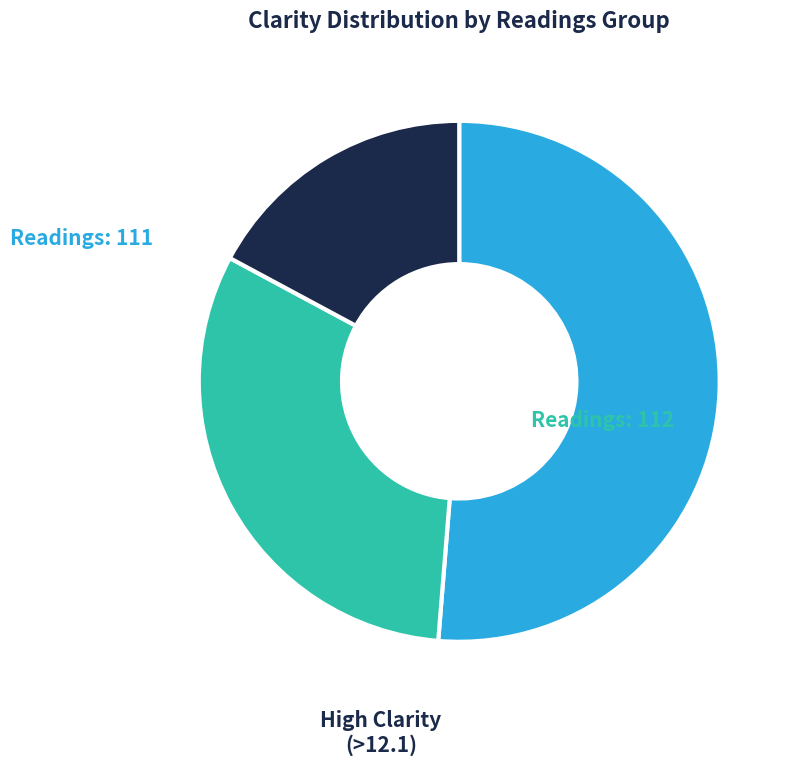

Does any single category account for the majority?

Yes